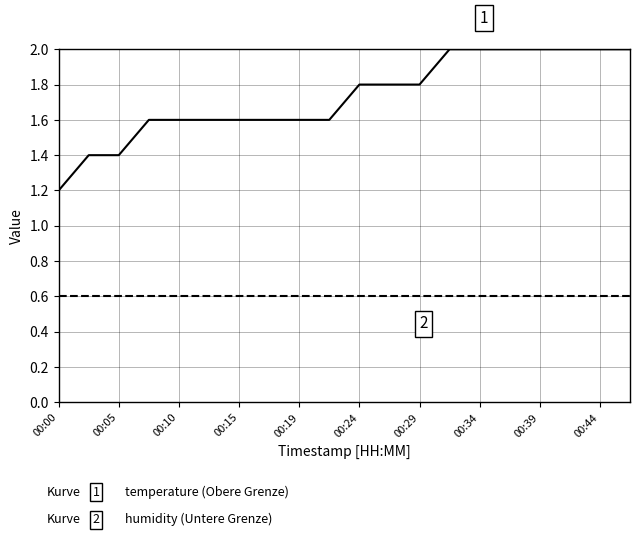

What is the greatest value displayed?

2.0